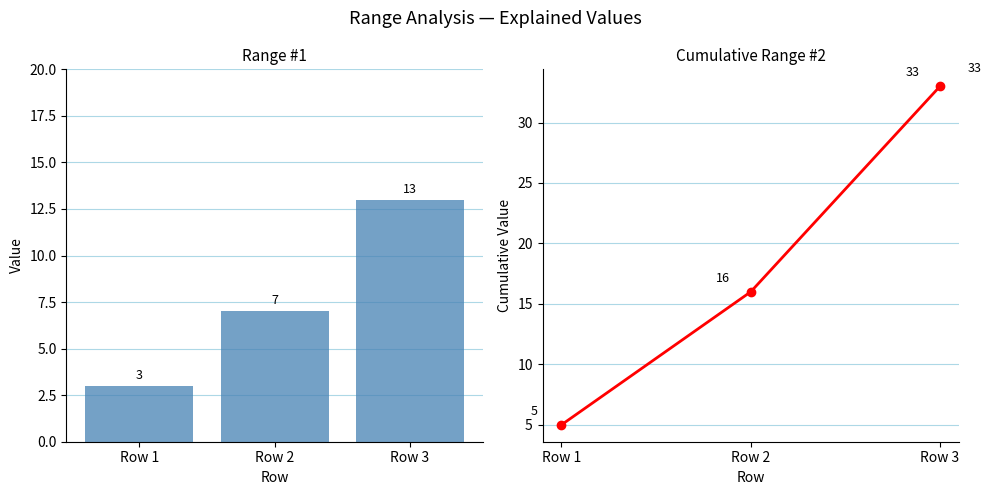

What is the difference between the highest and lowest values at Row 2?

9